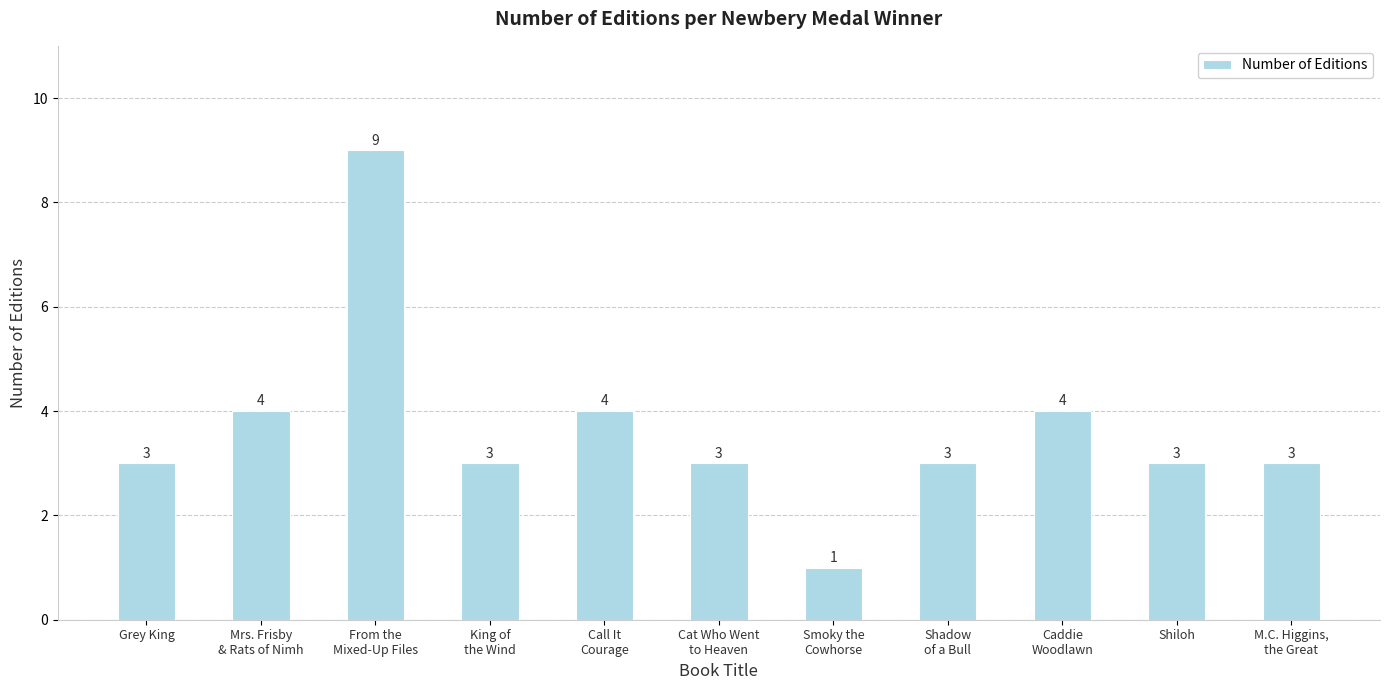

What is the sum of the values at M.C. Higgins,
the Great and Smoky the
Cowhorse?

4